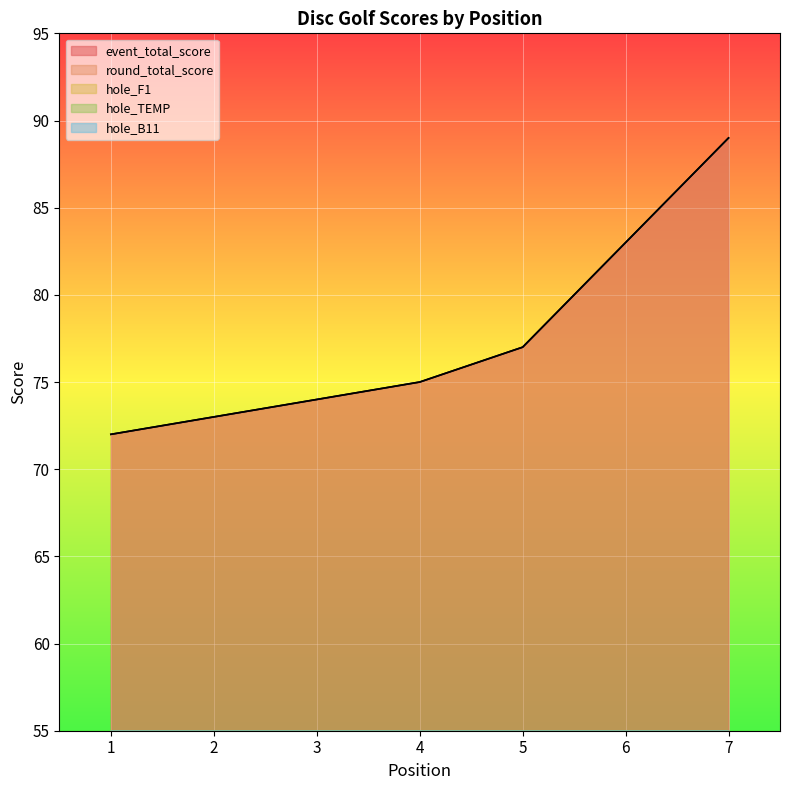

The value of hole_TEMP at 1 is 3. True or false?

True